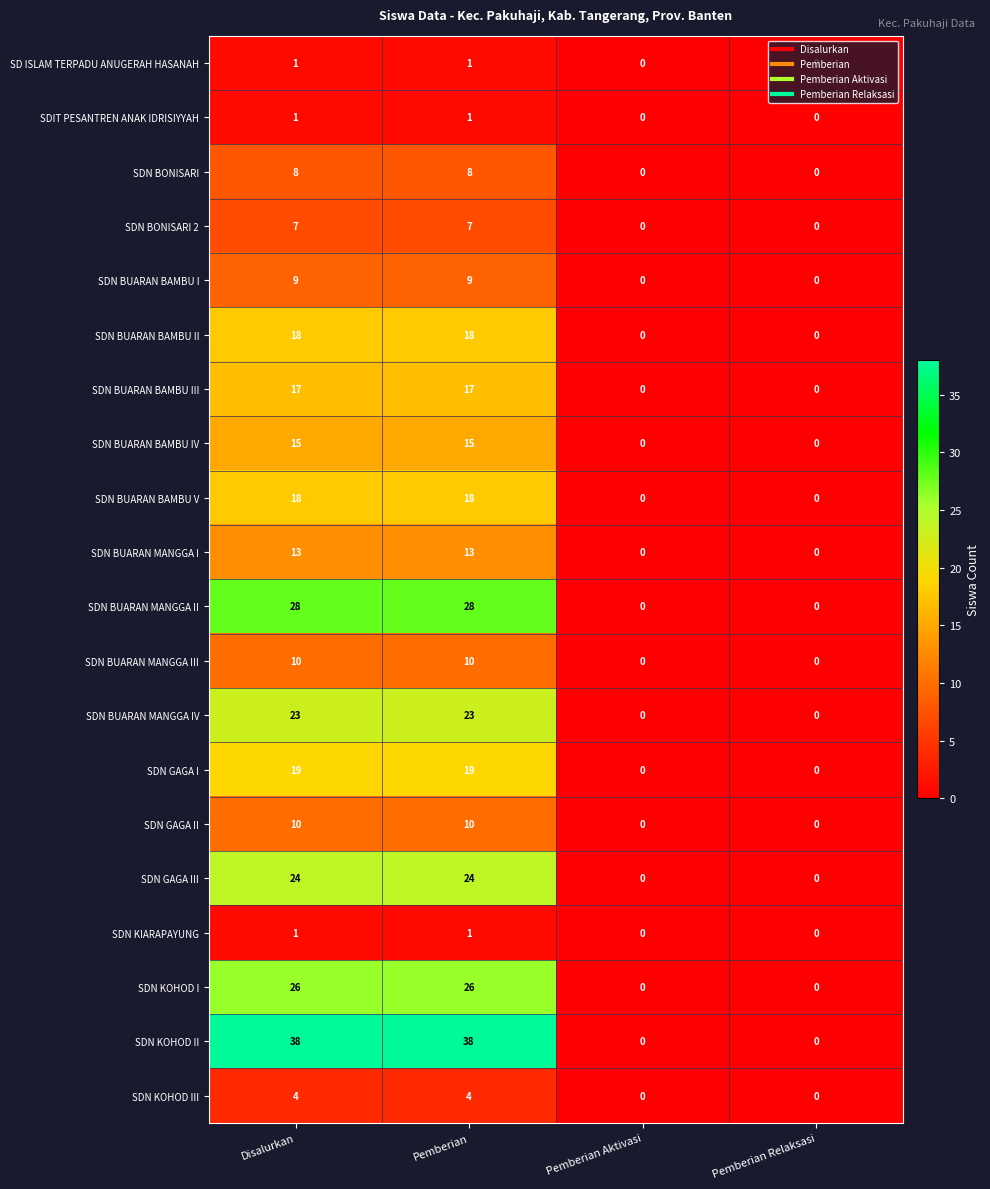

What is the greatest value displayed?

38